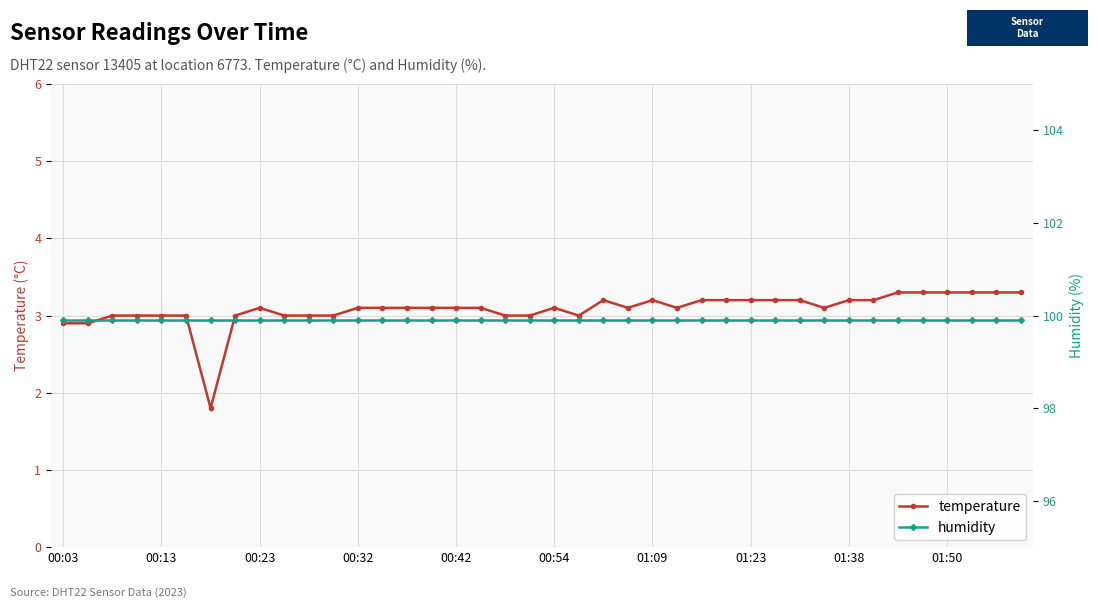

What is the sum of all temperature values?

123.3